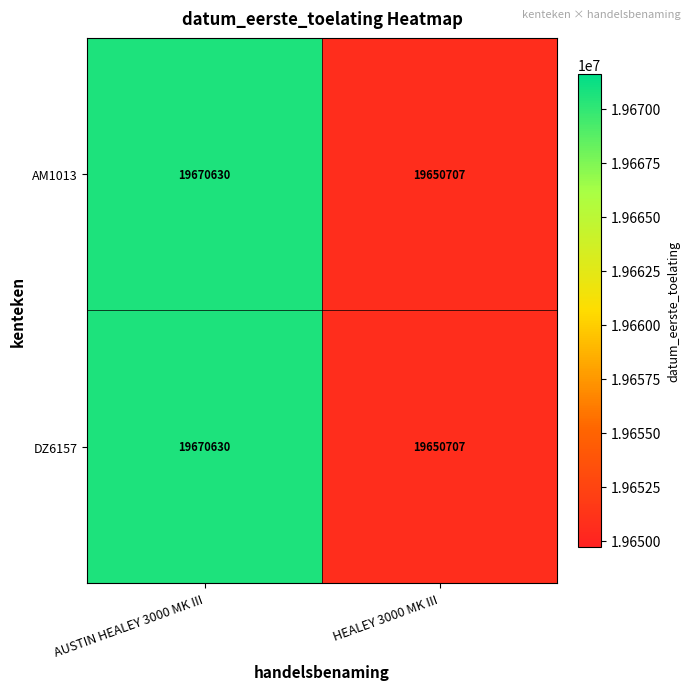

The value of DZ6157 at AUSTIN HEALEY 3000 MK III is 11678634. True or false?

False